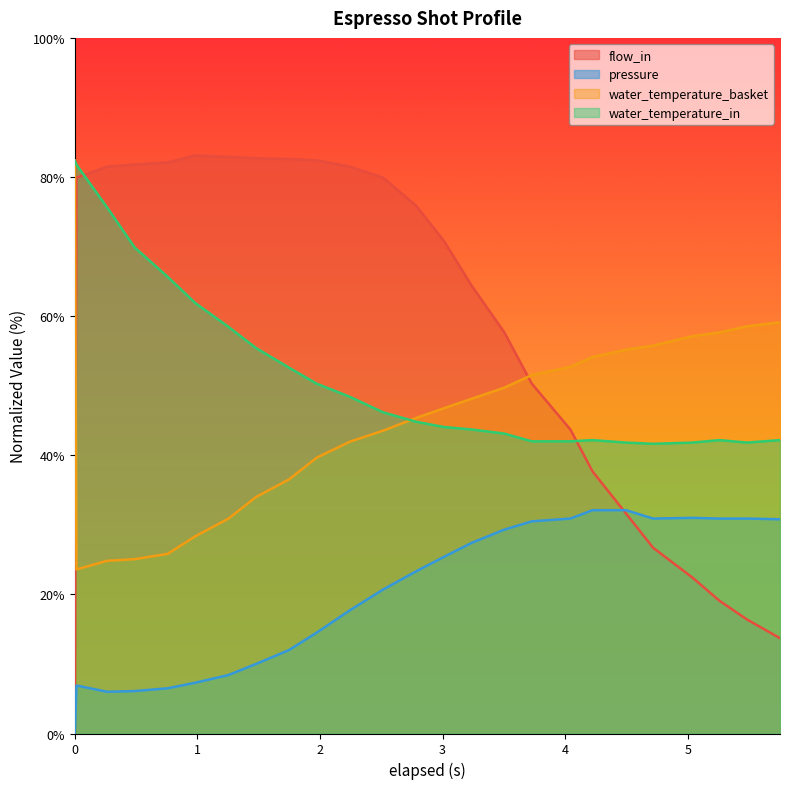

True or false: water_temperature_basket and pressure cross at least once.

False